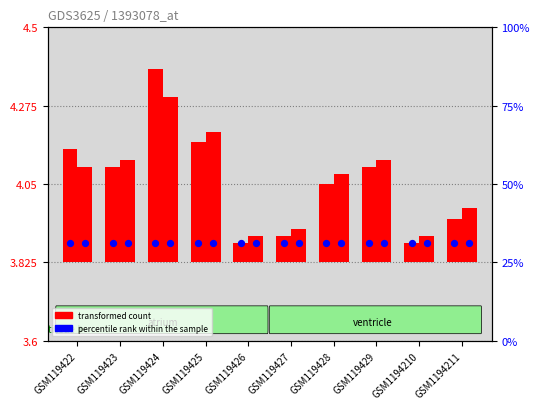

Which series reaches the minimum Y coordinate?

transformed count